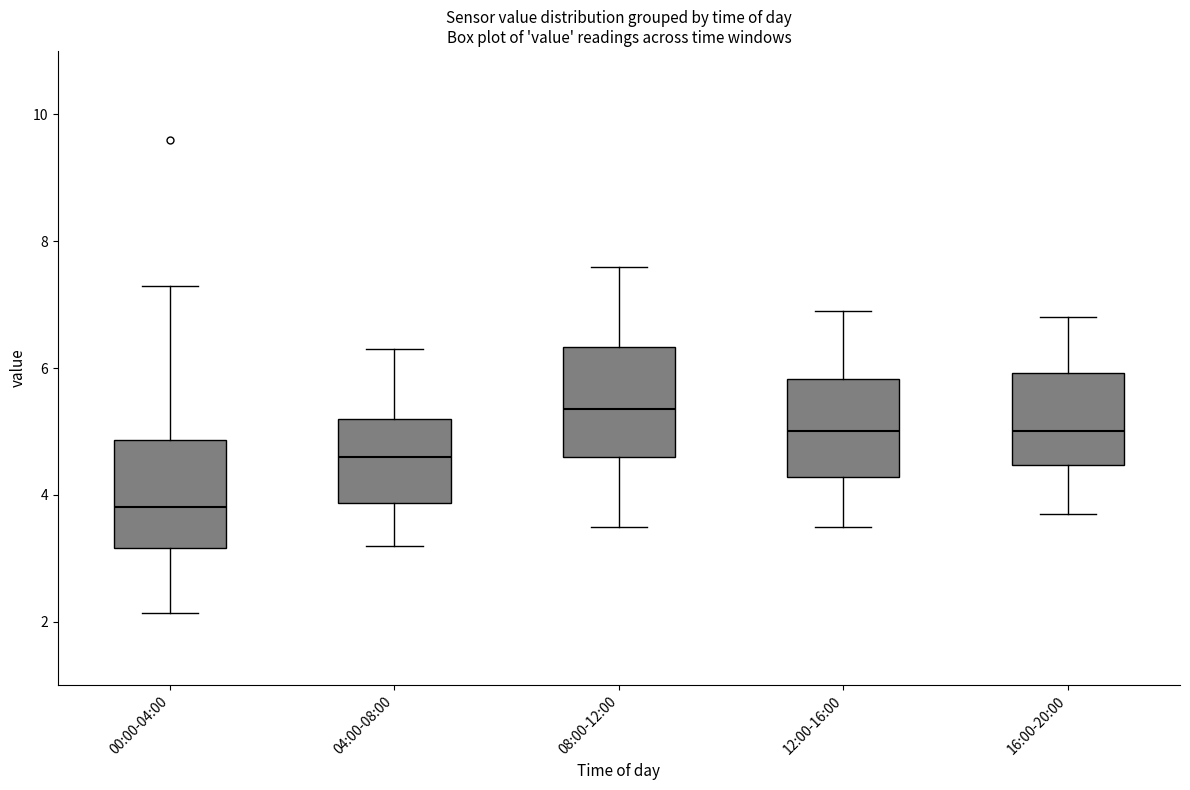

Reading left to right, transcribe this box plot: for each box, give where its median line is, the range the box spans, and where its two whiskers end, as read against the y-axis. The values are not printed on the chart, so give them approximately, as read against the axis.

00:00-04:00: median 3.8, box 3.2 to 4.8, whiskers 2.2 to 7.4
04:00-08:00: median 4.6, box 3.8 to 5.2, whiskers 3.2 to 6.4
08:00-12:00: median 5.4, box 4.6 to 6.4, whiskers 3.6 to 7.6
12:00-16:00: median 5.0, box 4.2 to 5.8, whiskers 3.6 to 7.0
16:00-20:00: median 5.0, box 4.4 to 6.0, whiskers 3.8 to 6.8